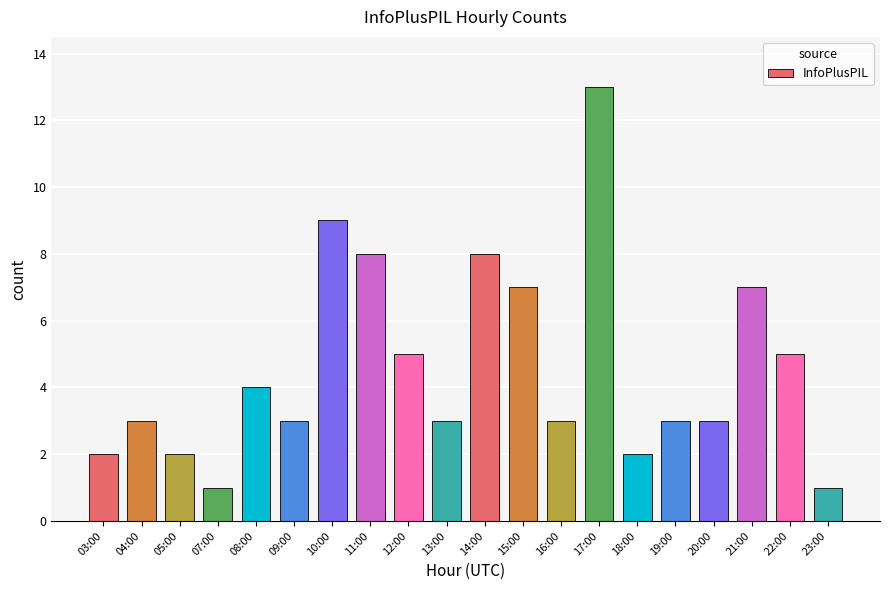

Reading right to left, what are all the values shown in this chart?

23:00=1	22:00=5	21:00=7	20:00=3	19:00=3	18:00=2	17:00=13	16:00=3	15:00=7	14:00=8	13:00=3	12:00=5	11:00=8	10:00=9	09:00=3	08:00=4	07:00=1	05:00=2	04:00=3	03:00=2